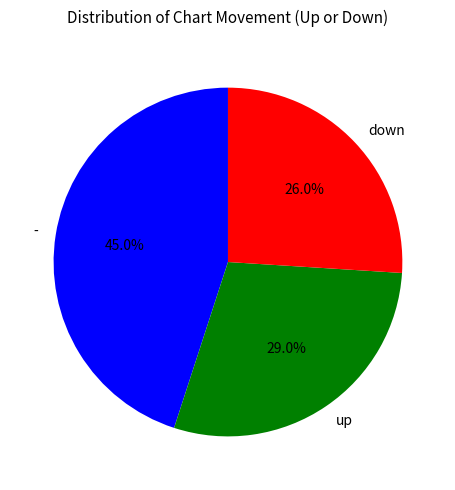

Is there a majority slice in this chart?

No